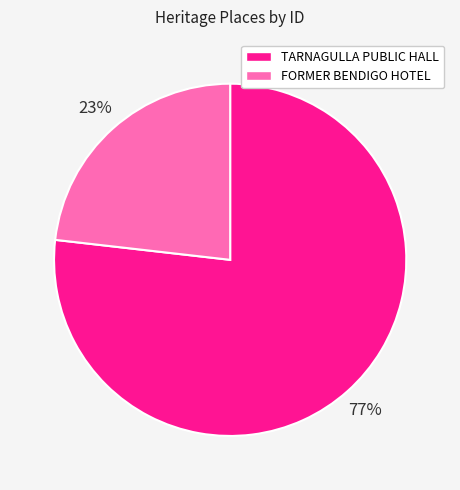

Is it true that TARNAGULLA PUBLIC HALL is 64% of the pie?

False